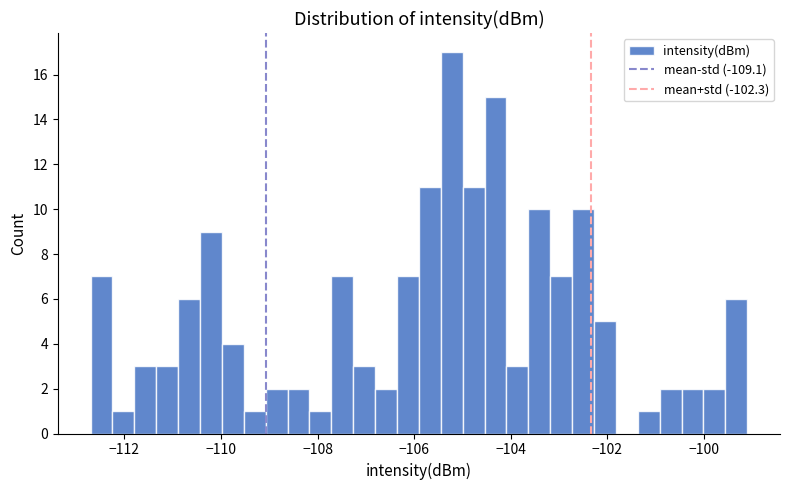

Read against the x-axis, roughly where is the centre of the tallest bar?

-105.2